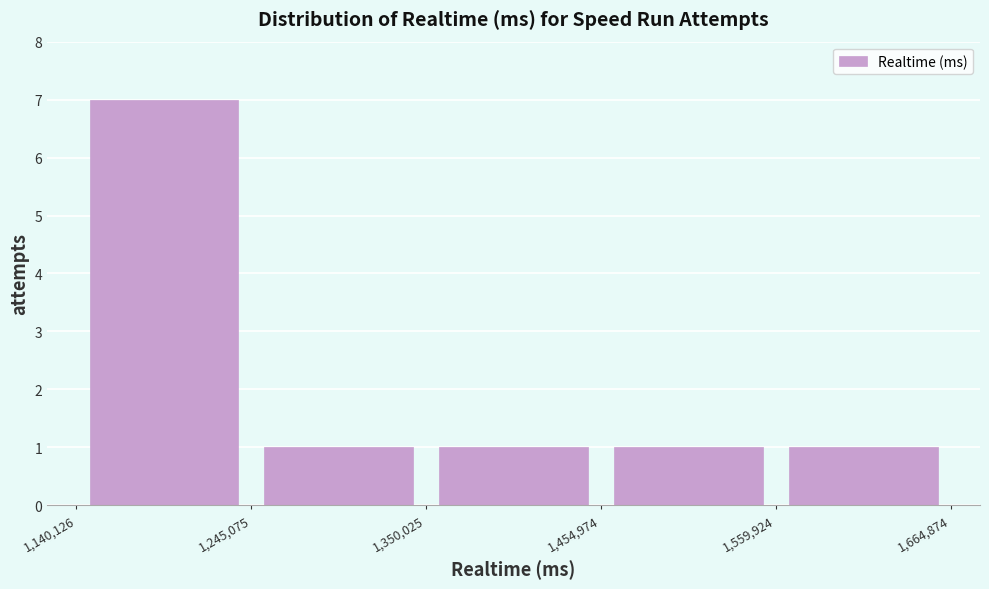

Reading left to right, transcribe this chart: for each bar, give the range it covers on the x-axis and its height. The values are not printed on the chart, so give them approximately, as read against the axis.

1,140,126 to 1,245,075: 7
1,245,075 to 1,350,025: 1
1,350,025 to 1,454,974: 1
1,454,974 to 1,559,924: 1
1,559,924 to 1,664,874: 1